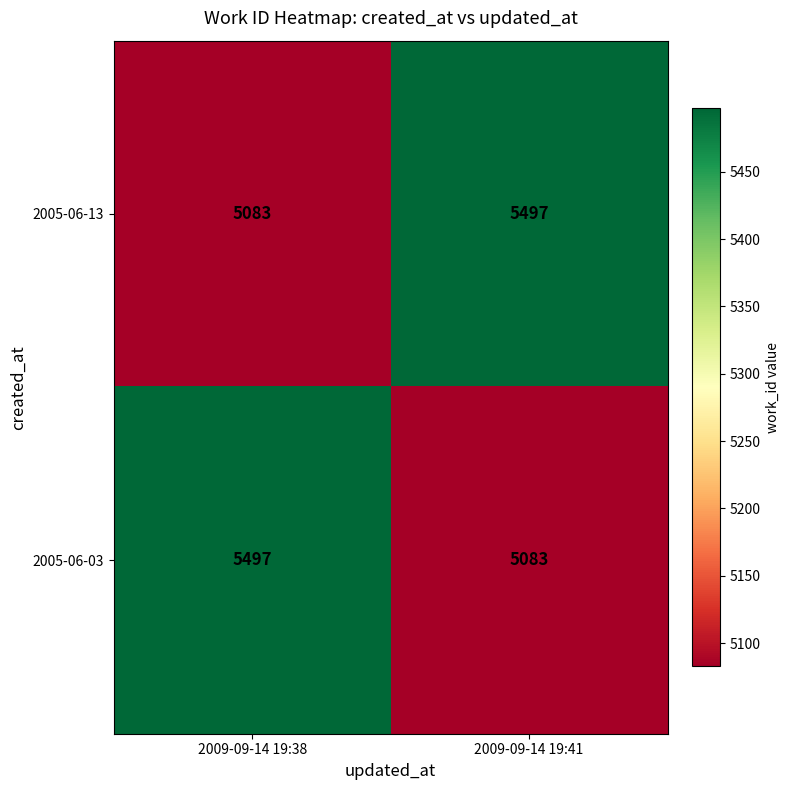

Reading right to left, what are all the values shown in this chart?

2005-06-13: 5497	5083
2005-06-03: 5083	5497